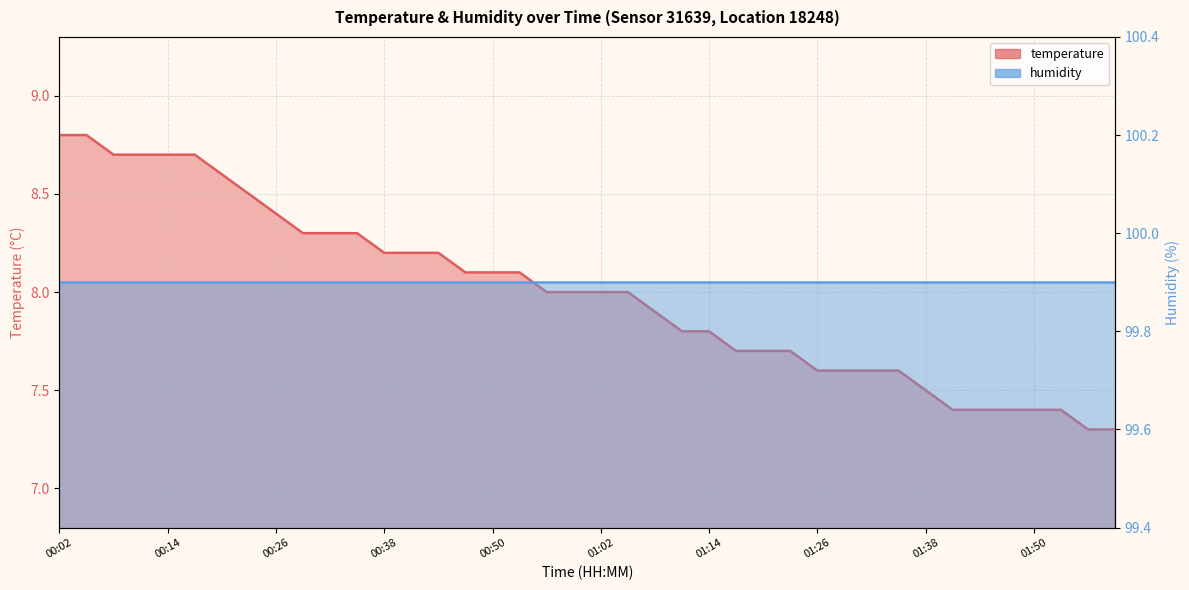

What is the label of the 25th point from the left?

01:14